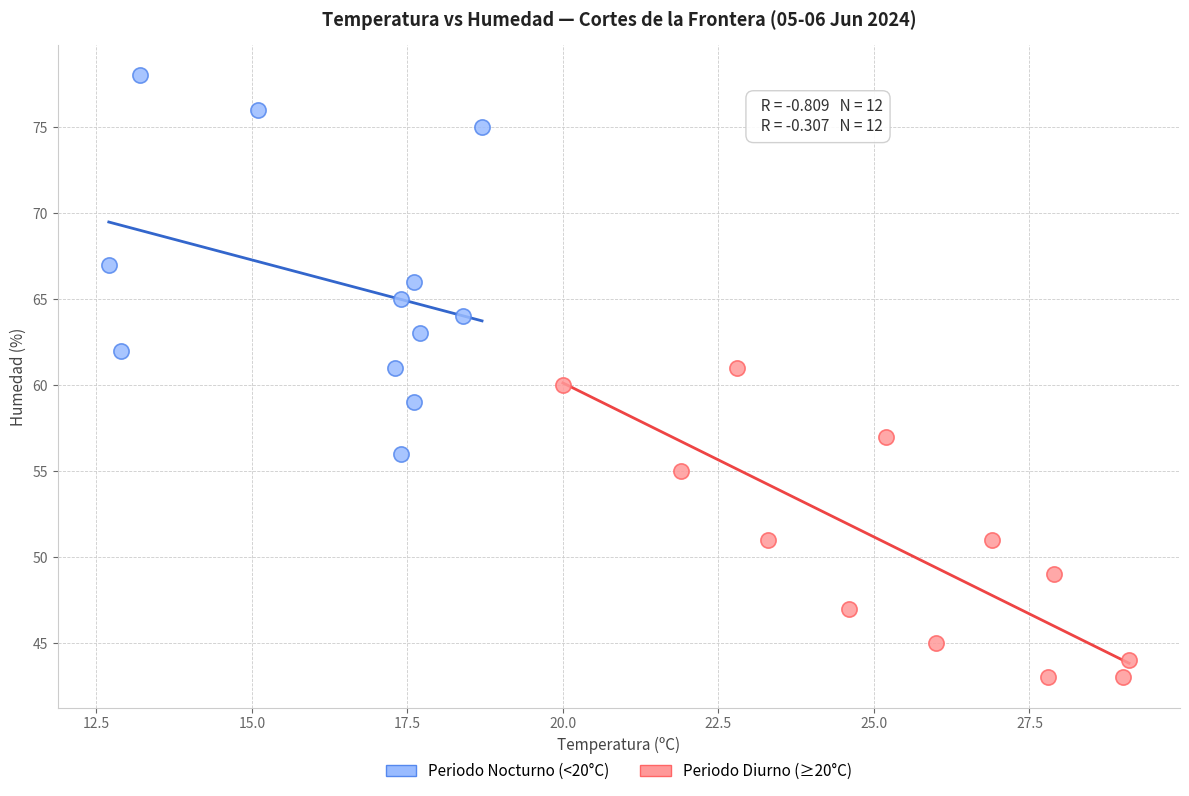

Which series has the widest spread of Y values?

Periodo Nocturno (<20°C)